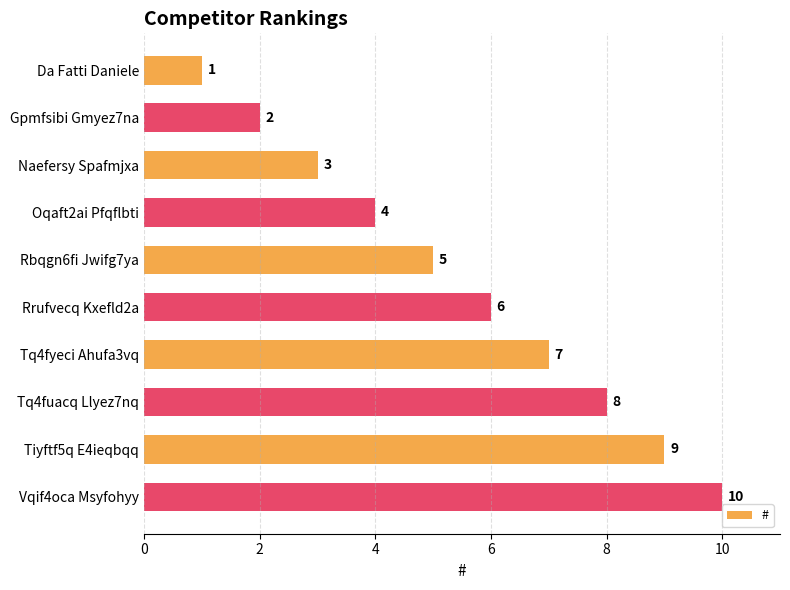

What is the label of the 3rd bar from the top?

Naefersy Spafmjxa